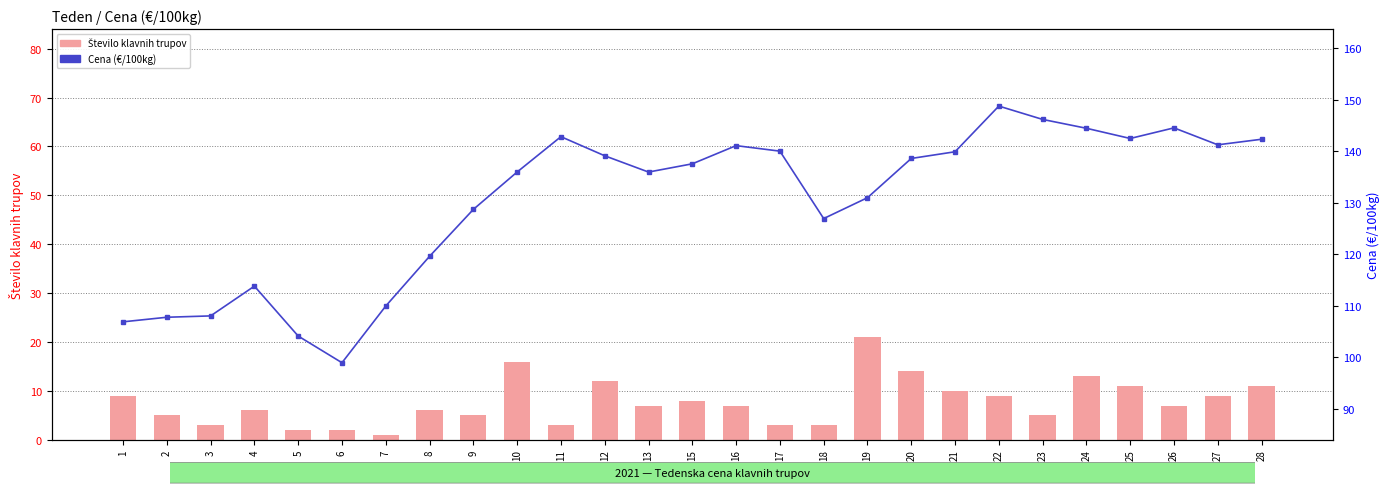

What is the difference between the maximum and second lowest values in the Cena (€/100kg) series?

44.6